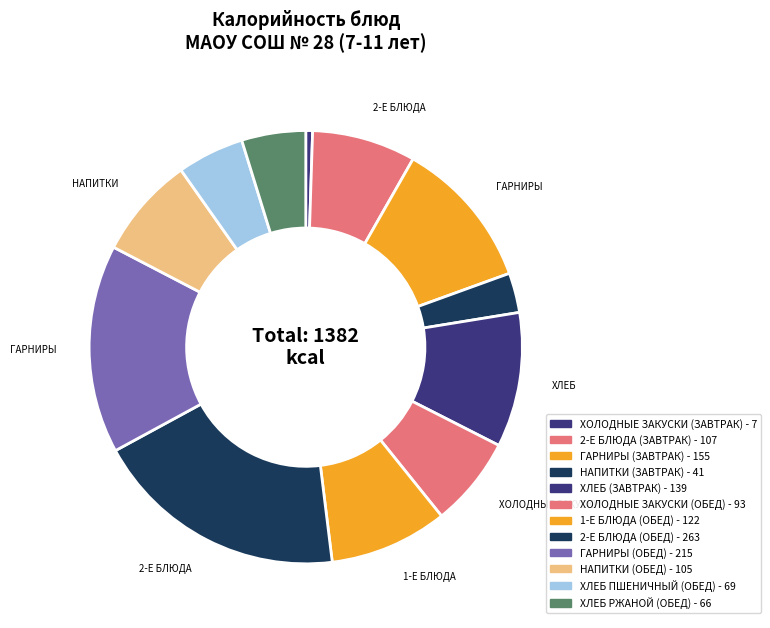

Which category has the smallest portion of the pie?

ХОЛОДНЫЕ ЗАКУСКИ (ЗАВТРАК)